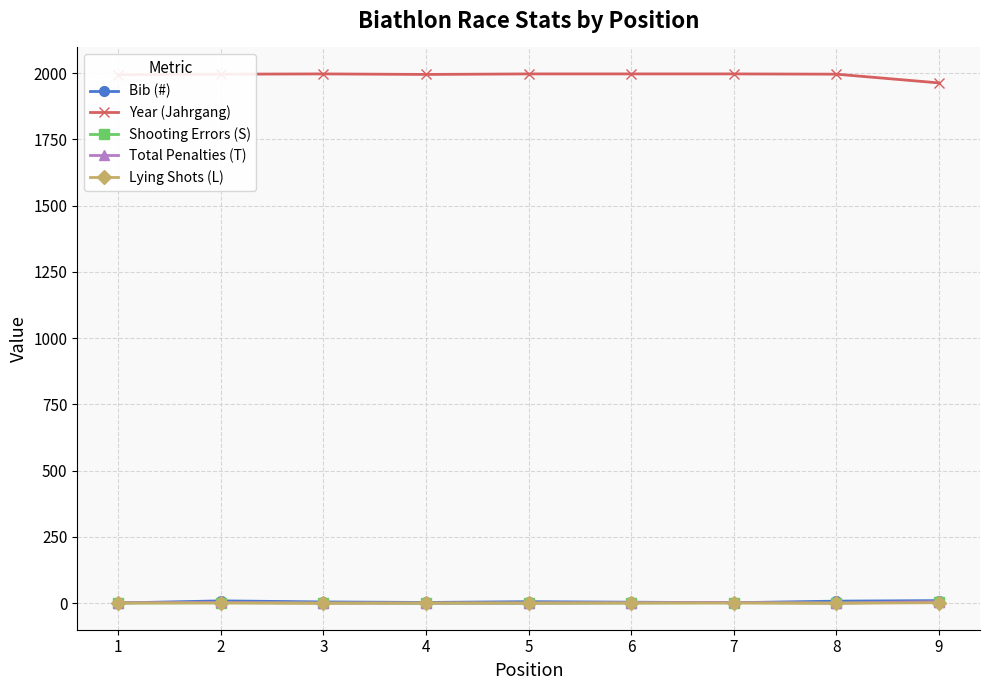

How many categories are shown in the chart?

9